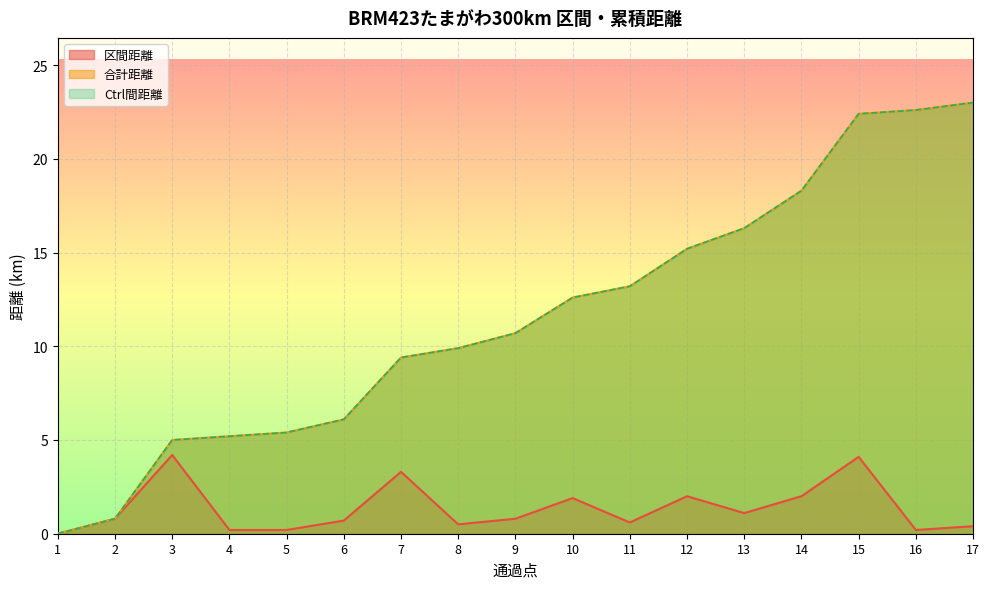

What is the sum of all 区間距離 values?

23.0